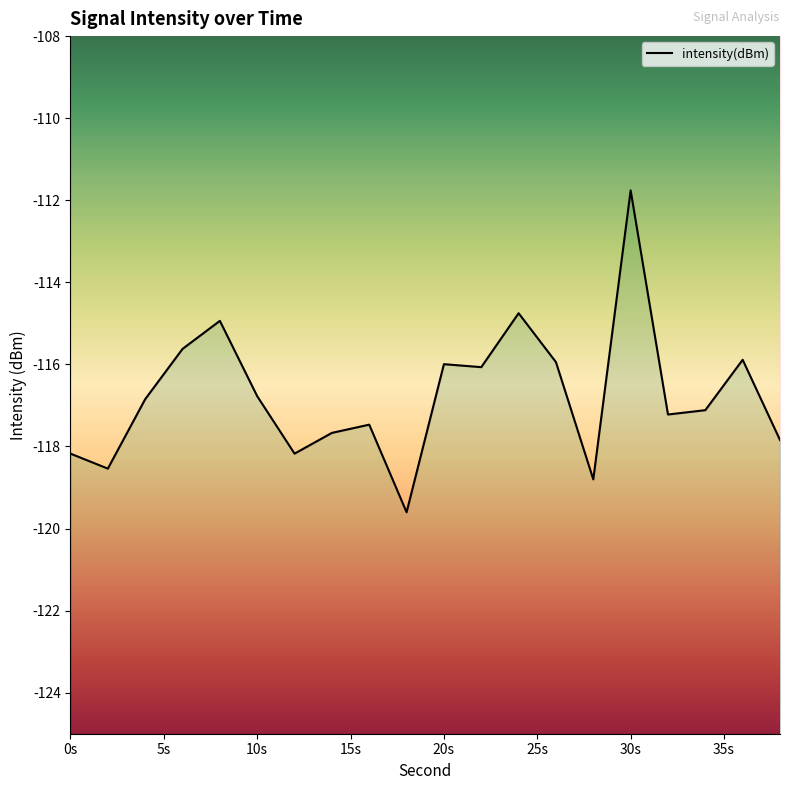

Count the number of categories in the chart.

20